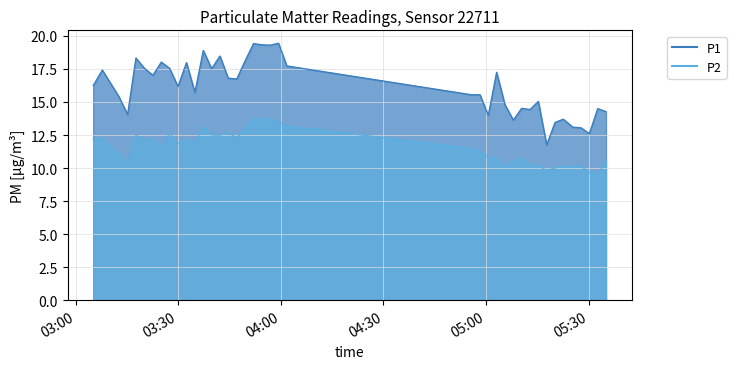

True or false: P1 and P2 intersect in this chart.

False